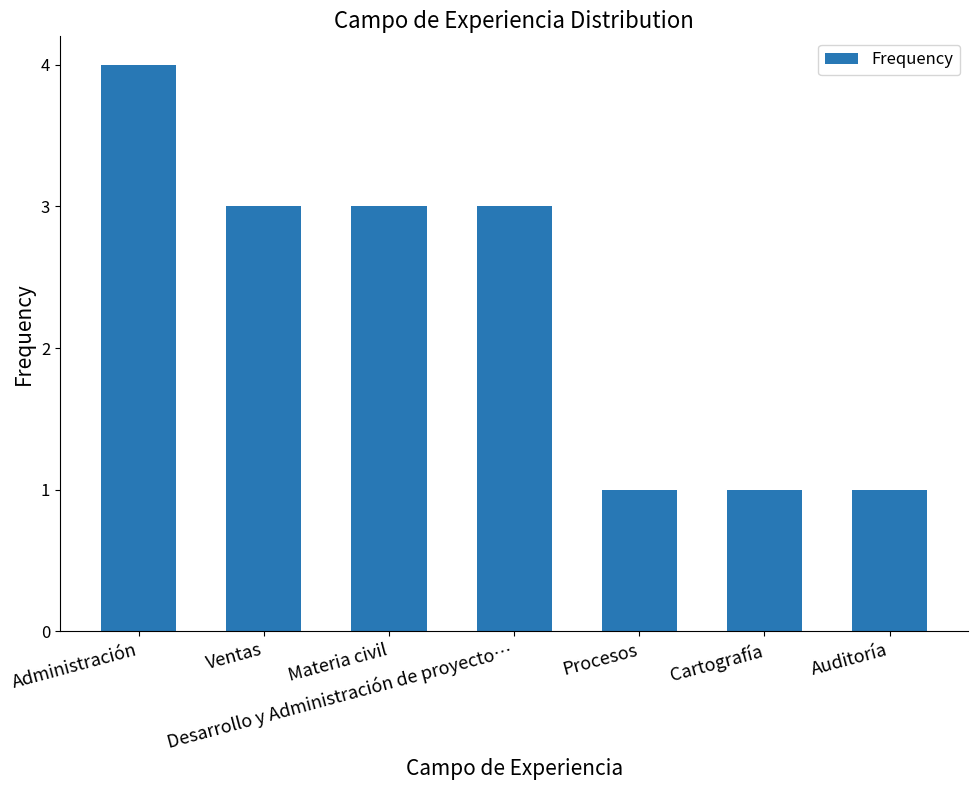

The chart shows a value of 3 at Ventas. True or false?

True